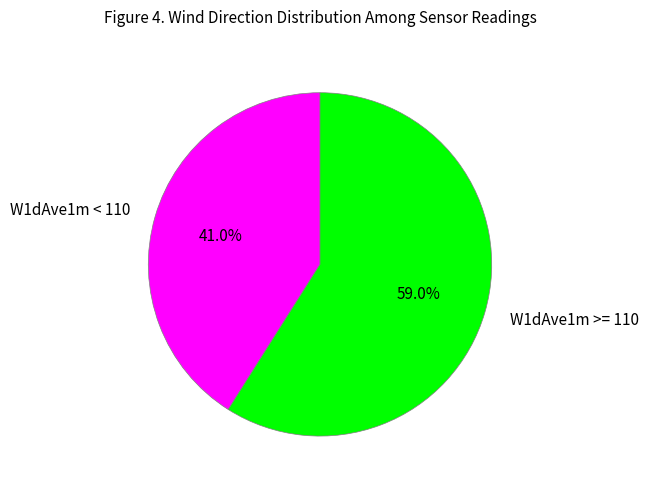

Does any single category account for the majority?

Yes